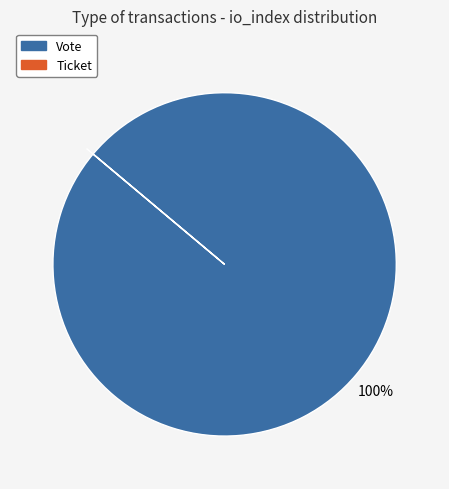

What is the largest slice in the pie chart?

Vote